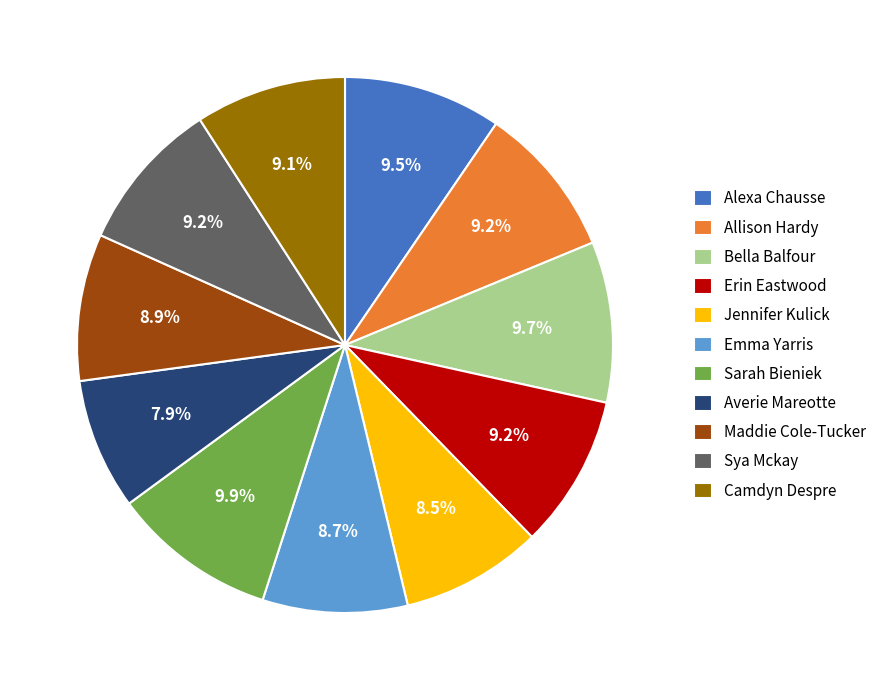

Which has a higher value, Alexa Chausse or Averie Mareotte?

Alexa Chausse